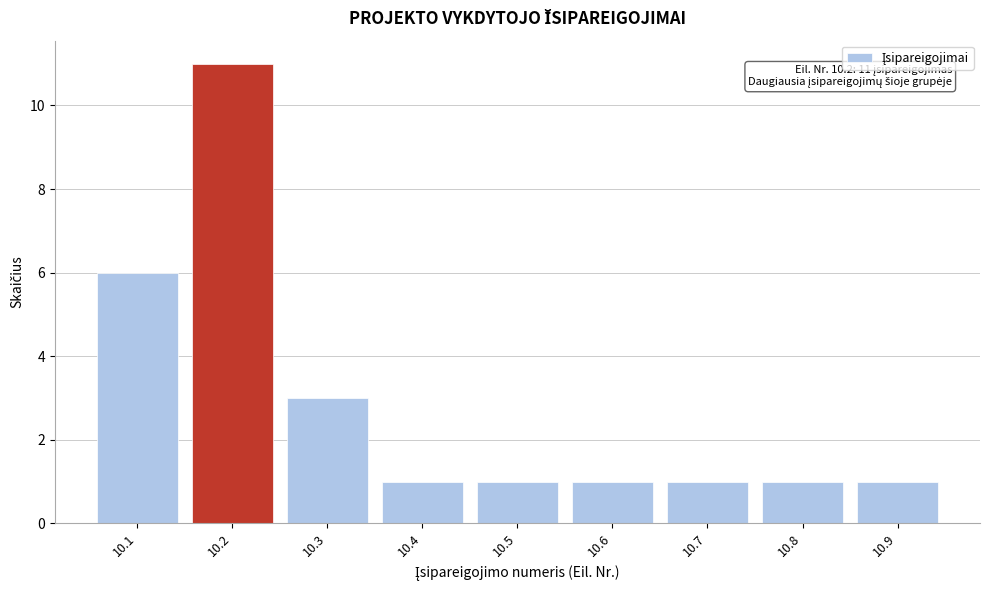

Reading left to right, transcribe all the data shown in this chart.

10.1=6	10.2=11	10.3=3	10.4=1	10.5=1	10.6=1	10.7=1	10.8=1	10.9=1